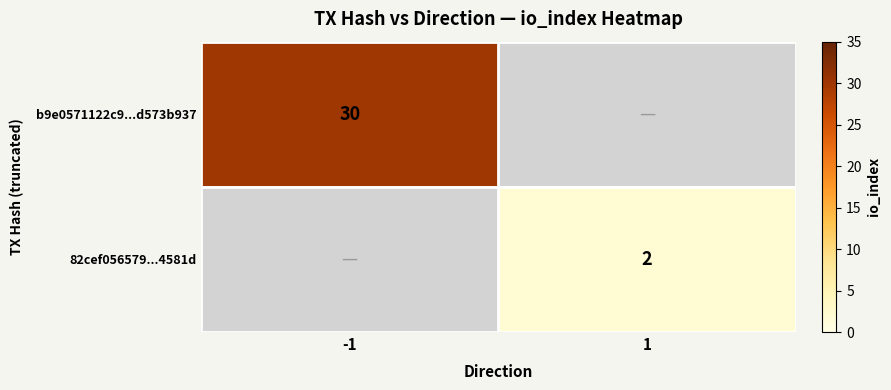

The value of 82cef056579...4581d at 1 is 3. True or false?

False